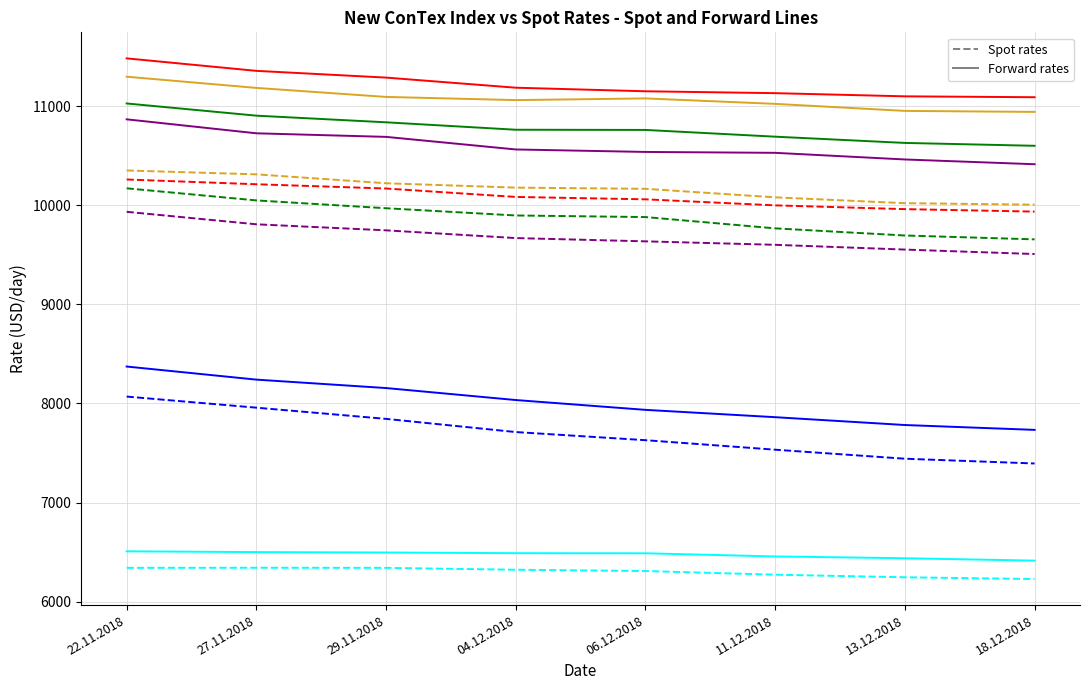

What is the total value across all series at 29.11.2018?

112844